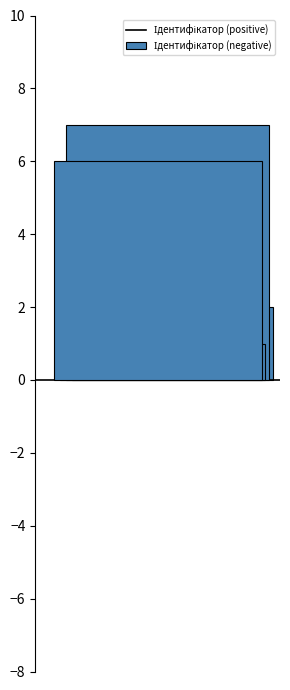

What is the minimum value shown in the chart?

1